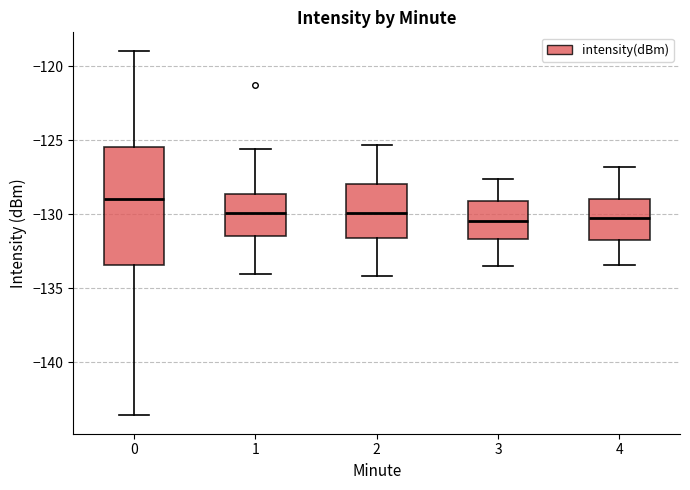

Reading left to right, transcribe this box plot: for each box, give where its median line is, the range the box spans, and where its two whiskers end, as read against the y-axis. The values are not printed on the chart, so give them approximately, as read against the axis.

0: median -129.0, box -133.5 to -125.5, whiskers -143.5 to -119.0
1: median -130.0, box -131.5 to -128.5, whiskers -134.0 to -125.5
2: median -130.0, box -131.5 to -128.0, whiskers -134.0 to -125.5
3: median -130.5, box -131.5 to -129.0, whiskers -133.5 to -127.5
4: median -130.0, box -131.5 to -129.0, whiskers -133.5 to -127.0